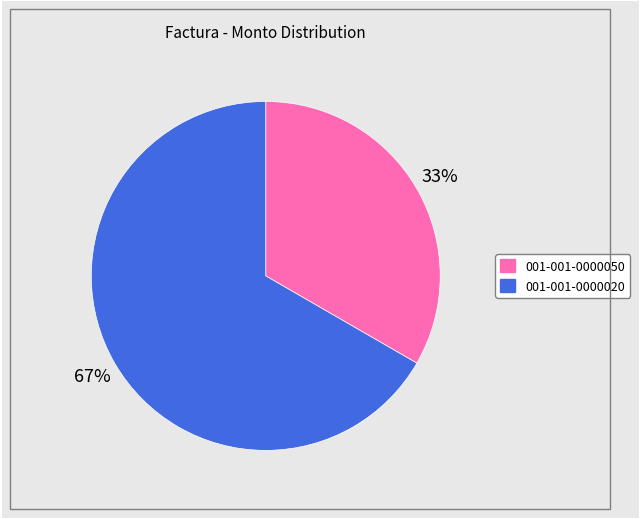

To the nearest percent, what portion does 001-001-0000050 represent?

33%